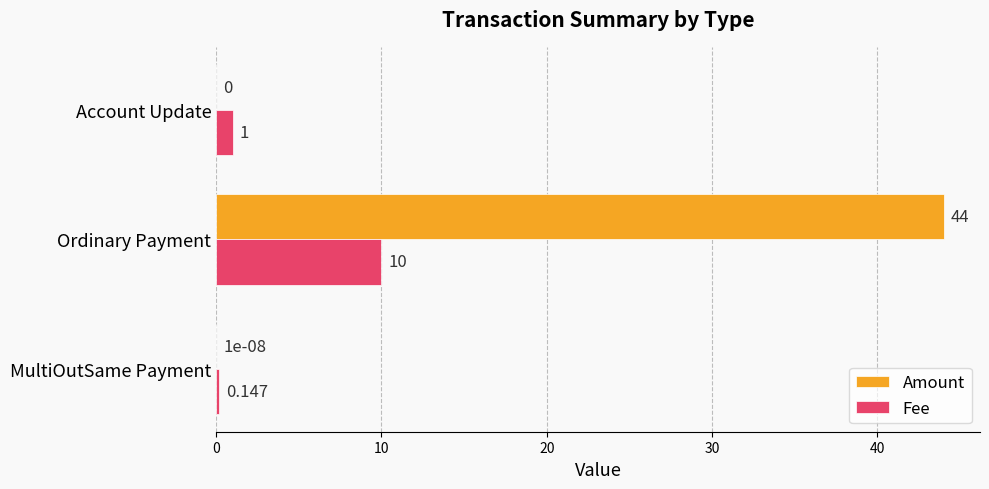

Between MultiOutSame Payment and Ordinary Payment, which series saw the biggest shift?

Amount